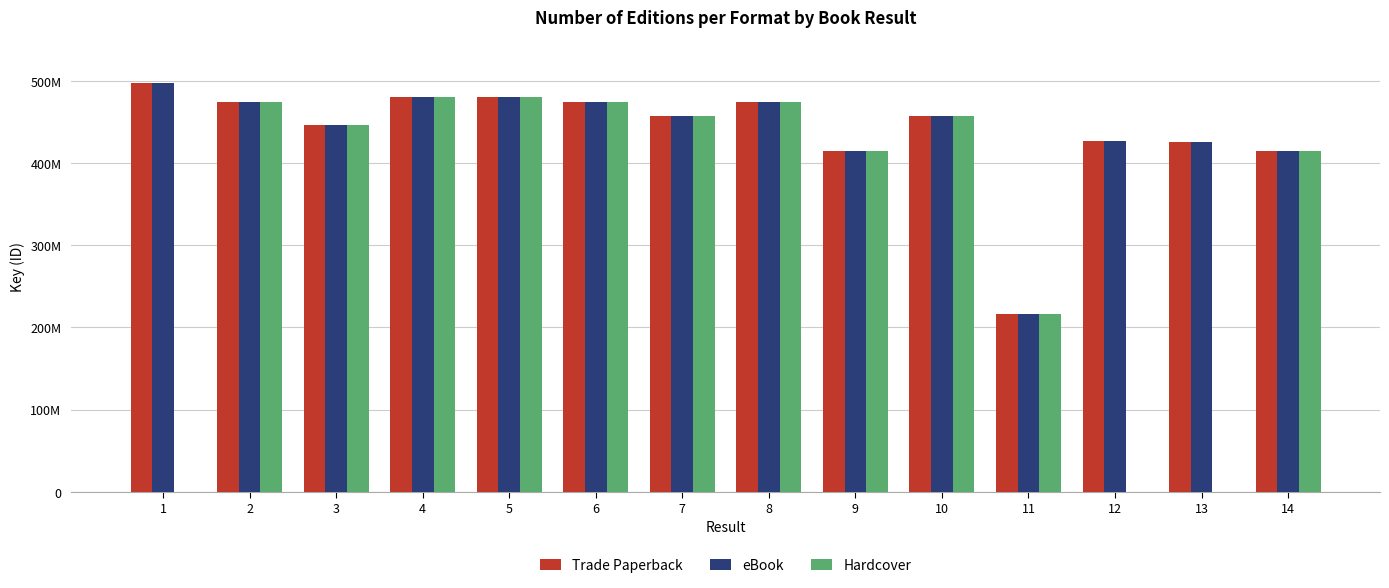

Does the chart contain stacked bars?

No